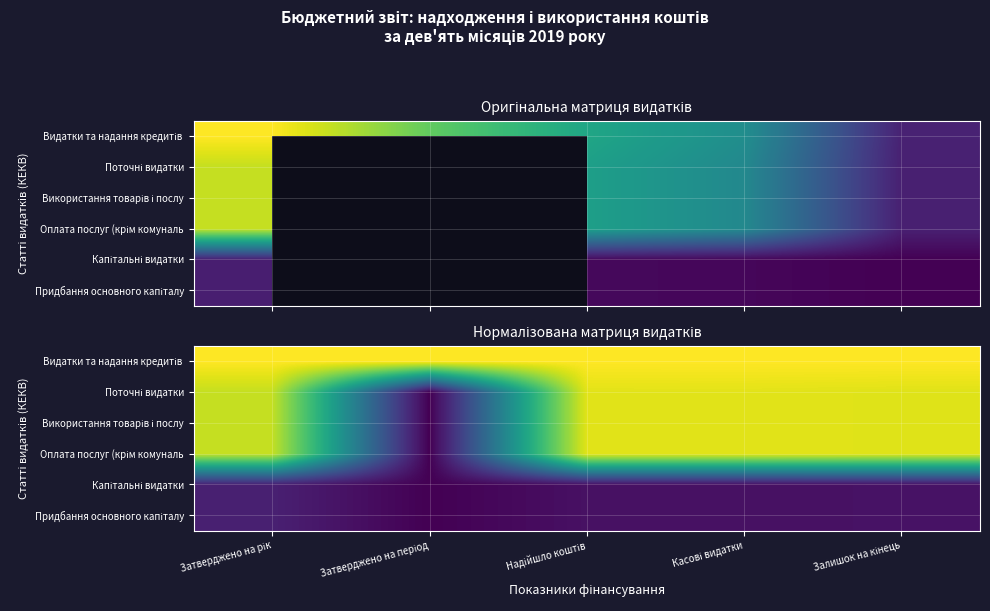

At which label is Поточні видатки closest to 0?

Затверджено на період